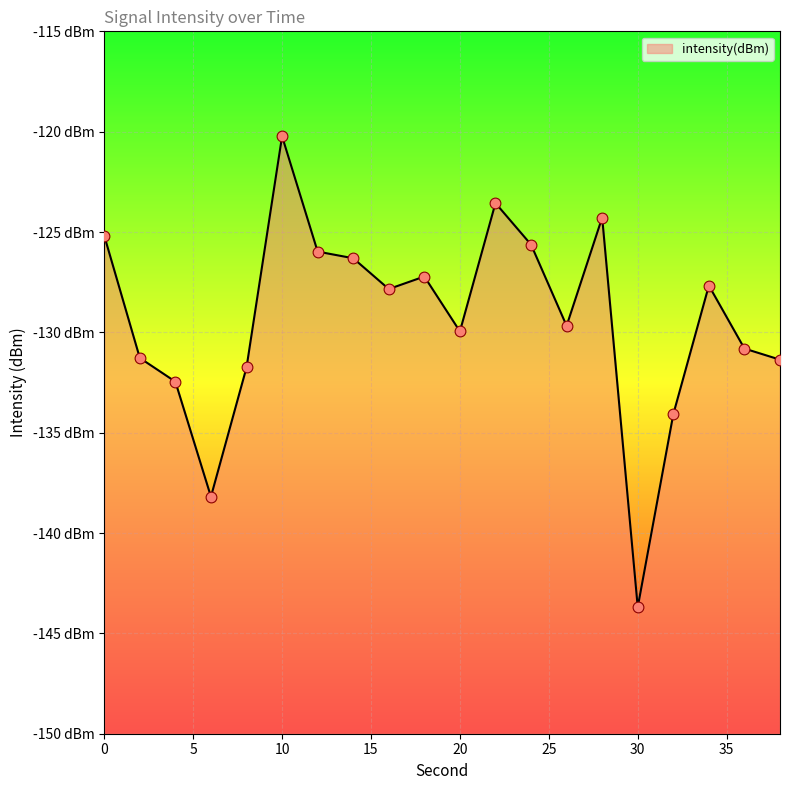

What is the change in value from 26 to 38?

-1.7